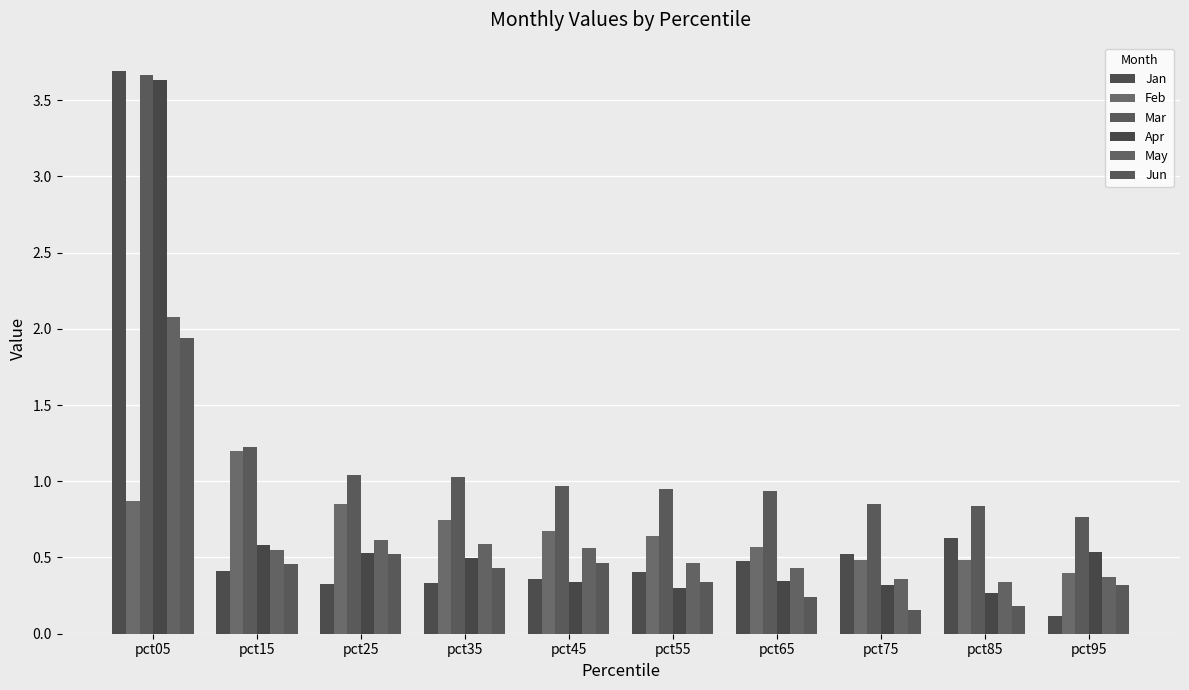

Which label corresponds to the largest value in the chart?

pct05